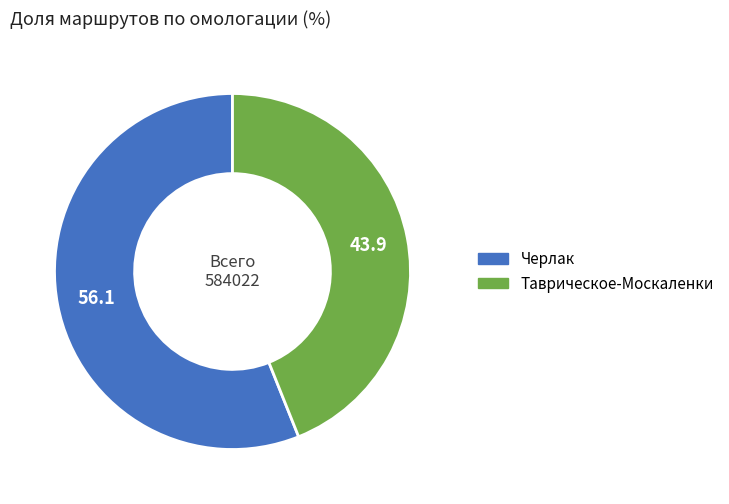

True or false: Черлак accounts for 56% of the total.

True